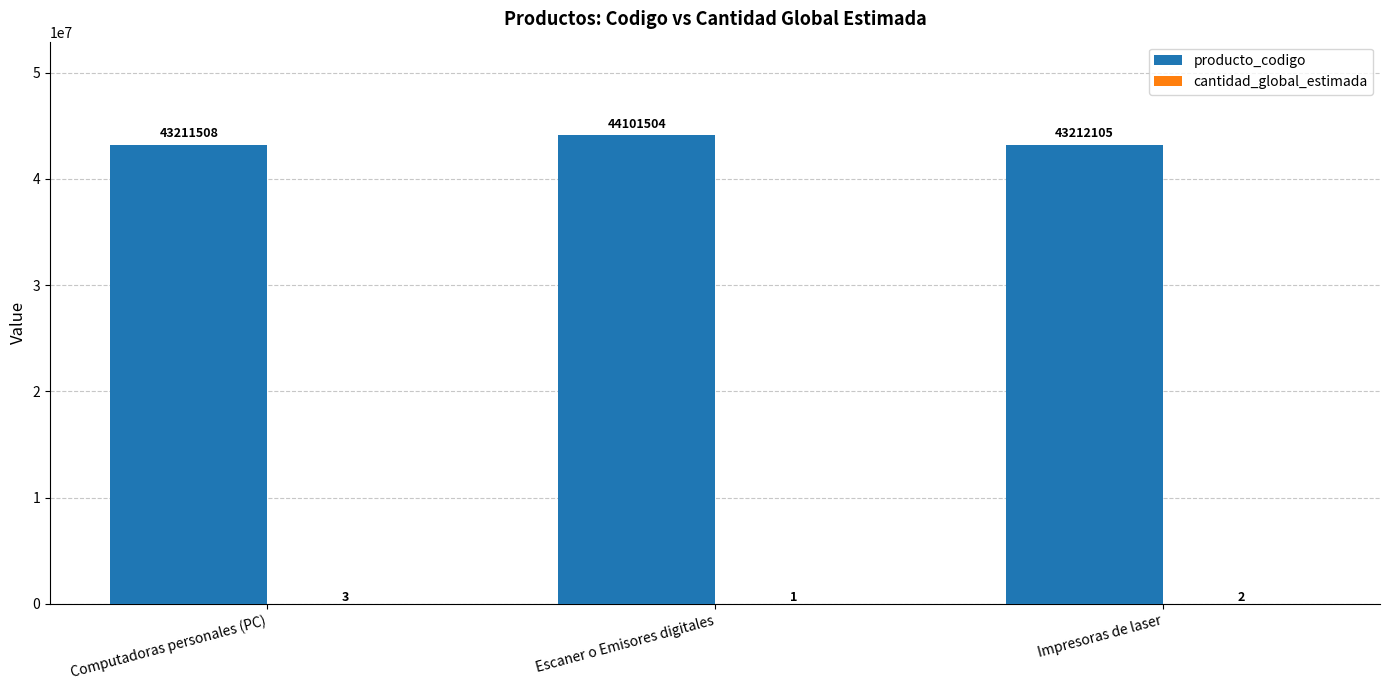

Read the producto_codigo value at Impresoras de laser.

43212105